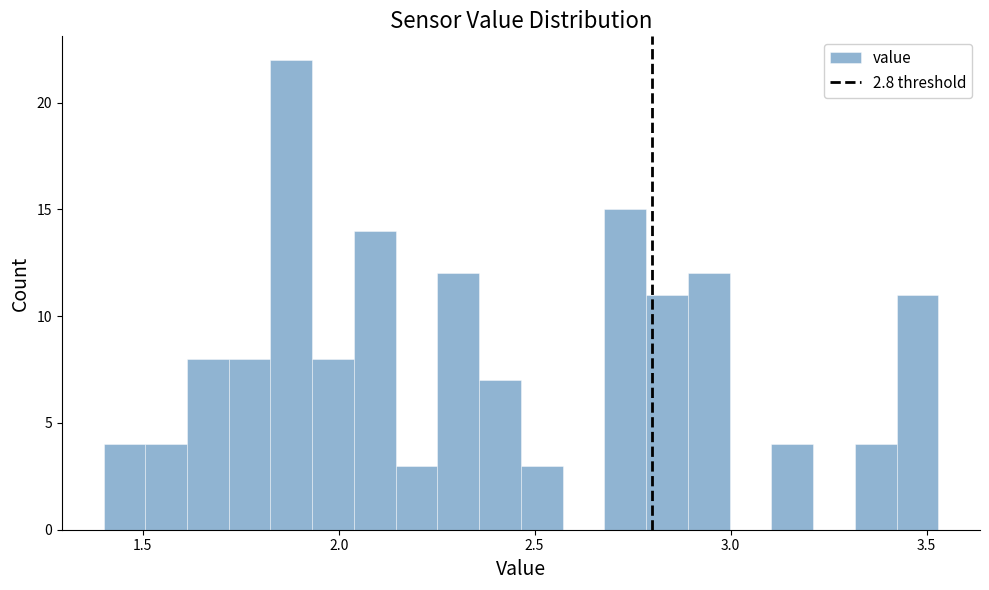

Around what value on the x-axis is the tallest bar? Give the approximate position of its centre, as read against the axis.

1.90